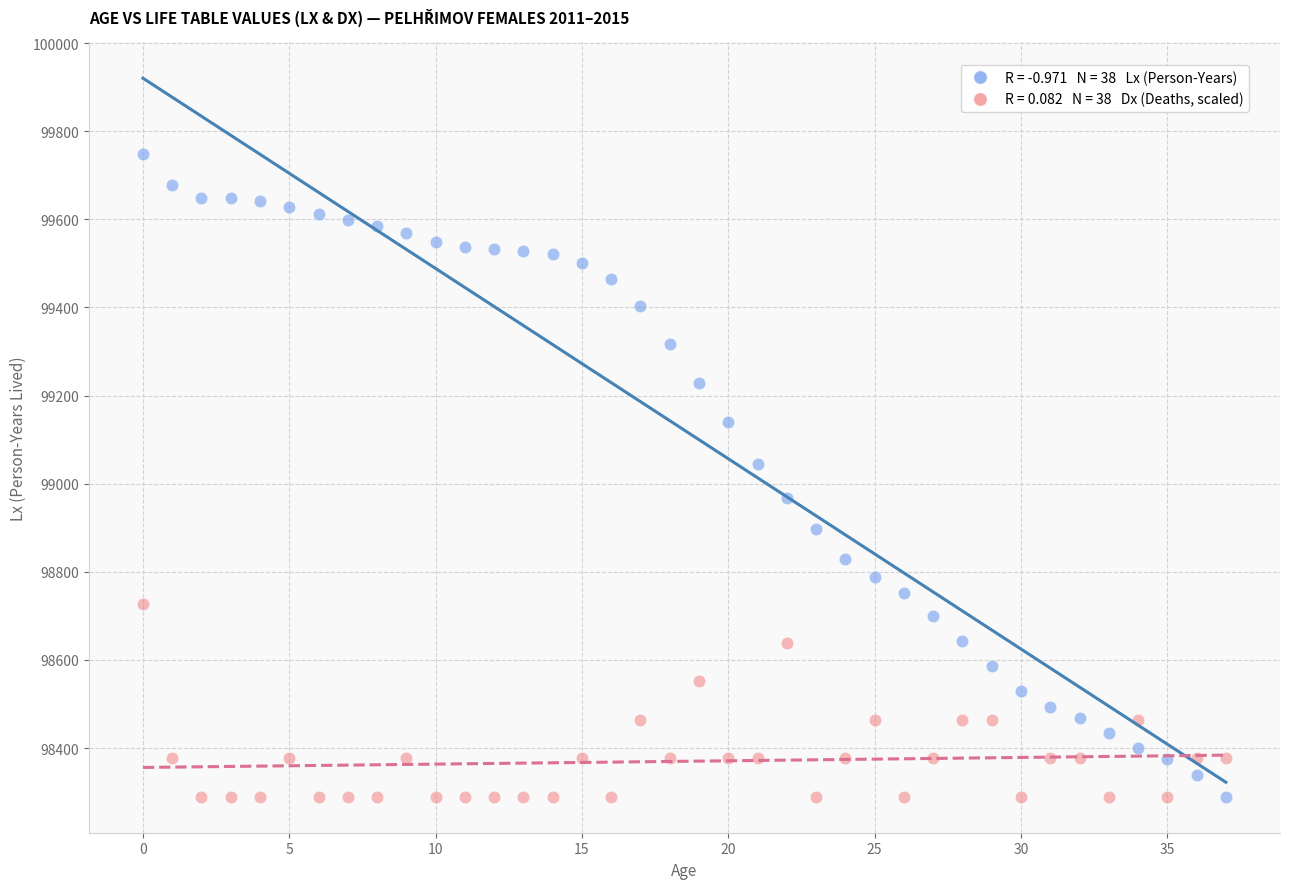

Count the number of points in this scatter plot.

76